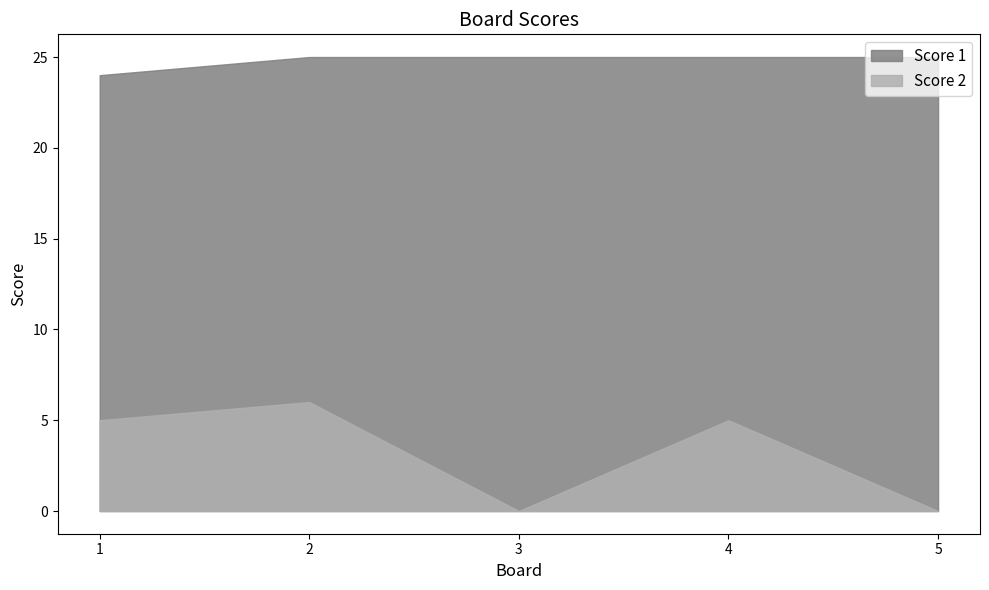

Reading left to right, what are all the values shown in this chart?

Score 2: 1=5	2=6	3=0	4=5	5=0
Score 1: 1=24	2=25	3=25	4=25	5=25